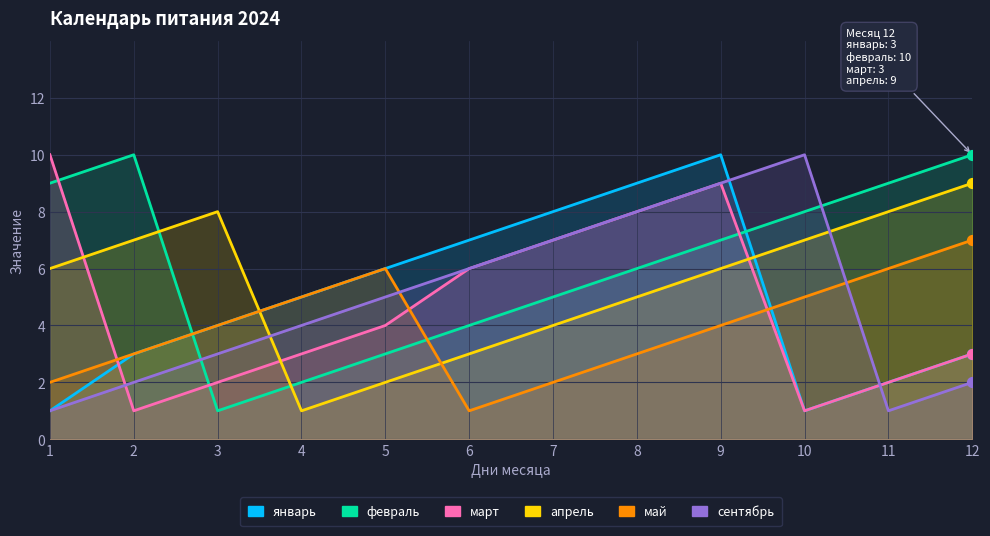

At how many categories does at least one series exceed 8?

7